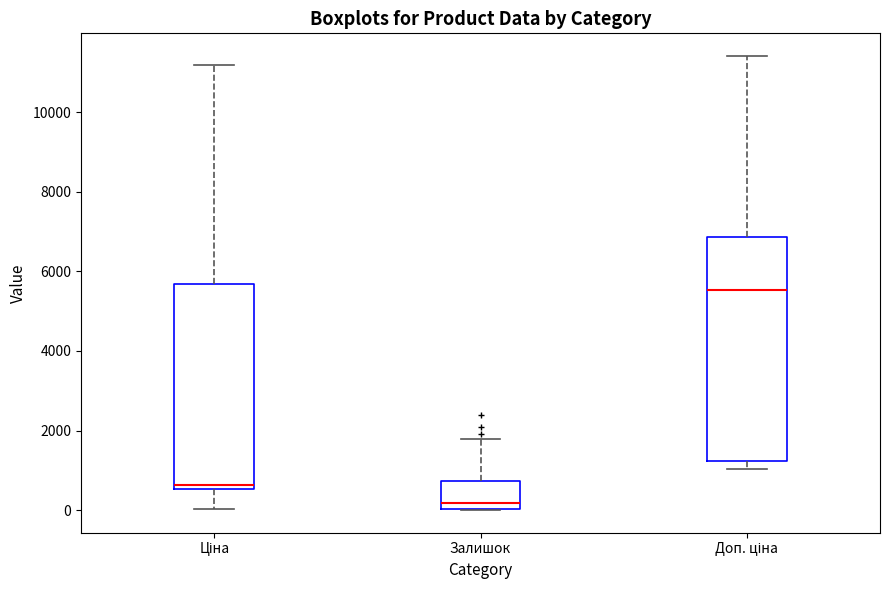

Where is the upper edge of the box for Ціна on the y-axis? The values are not printed on the chart, so give them approximately, as read against the axis.

5600